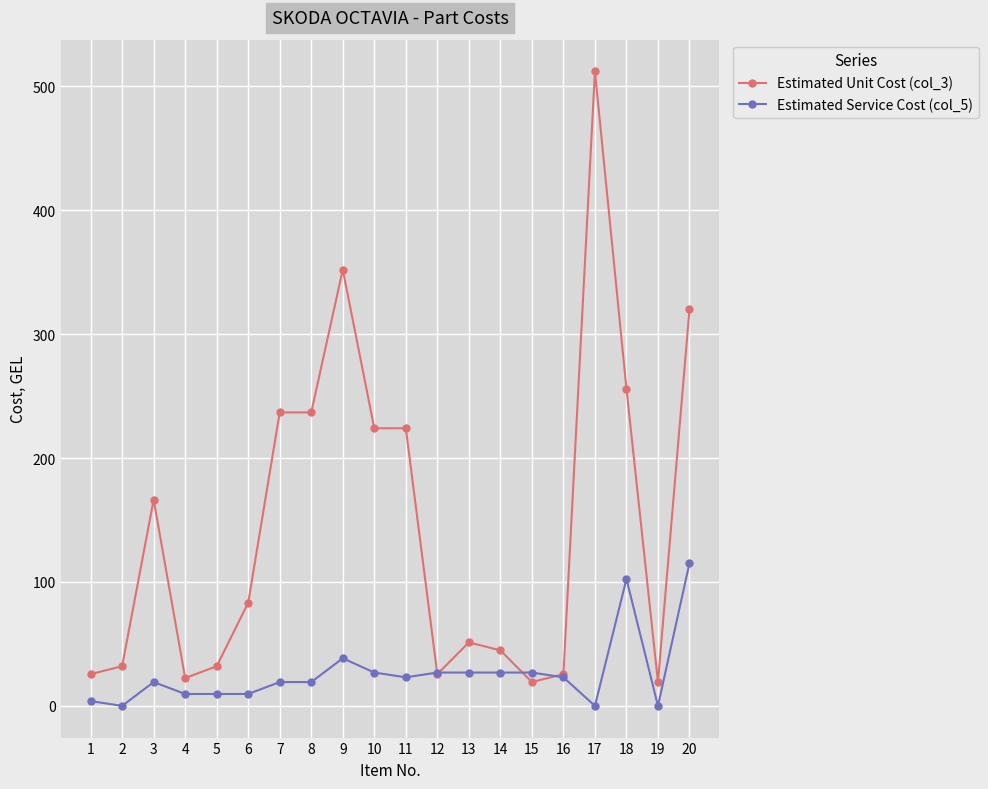

How many lines are shown in the chart?

2